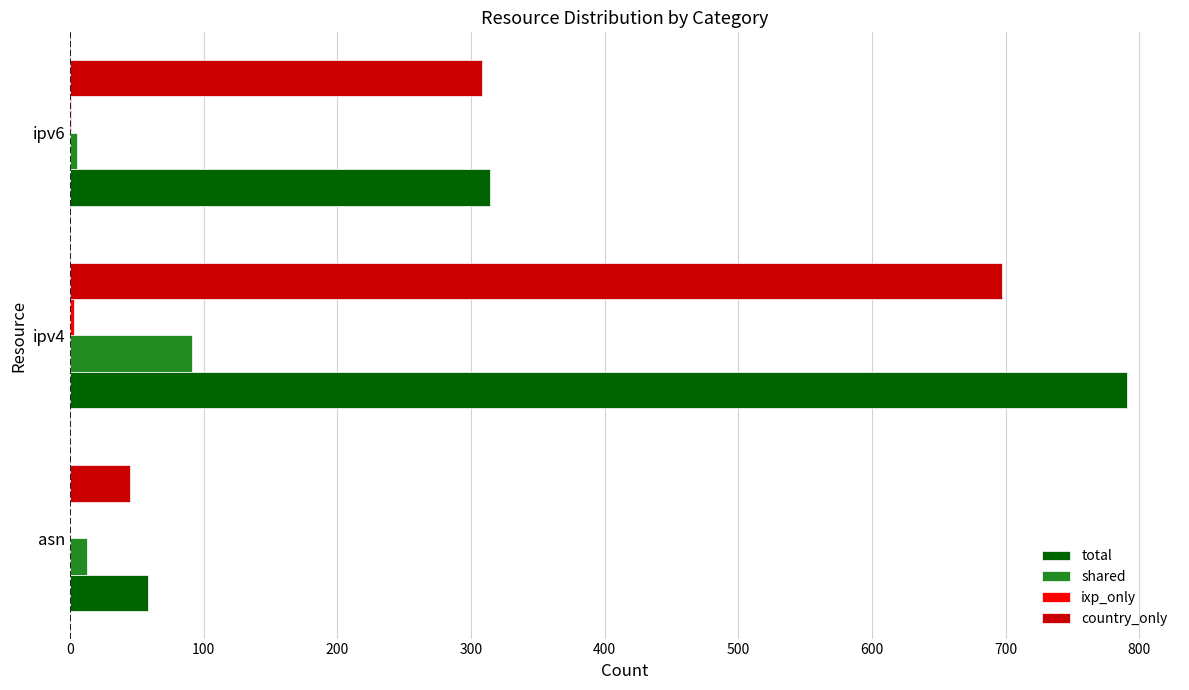

Count the number of data series in this chart.

4